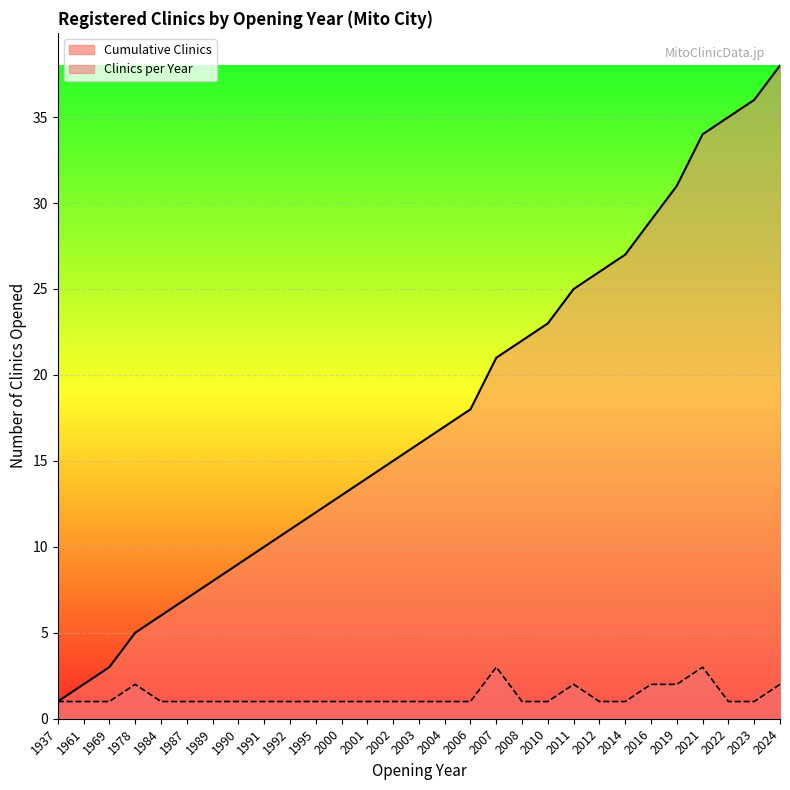

What is the value of the Cumulative Clinics point at the 15th from the left?

16